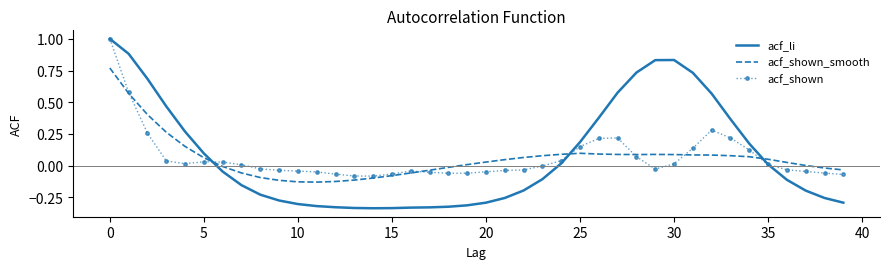

What is the maximum value shown in the chart?

1.0